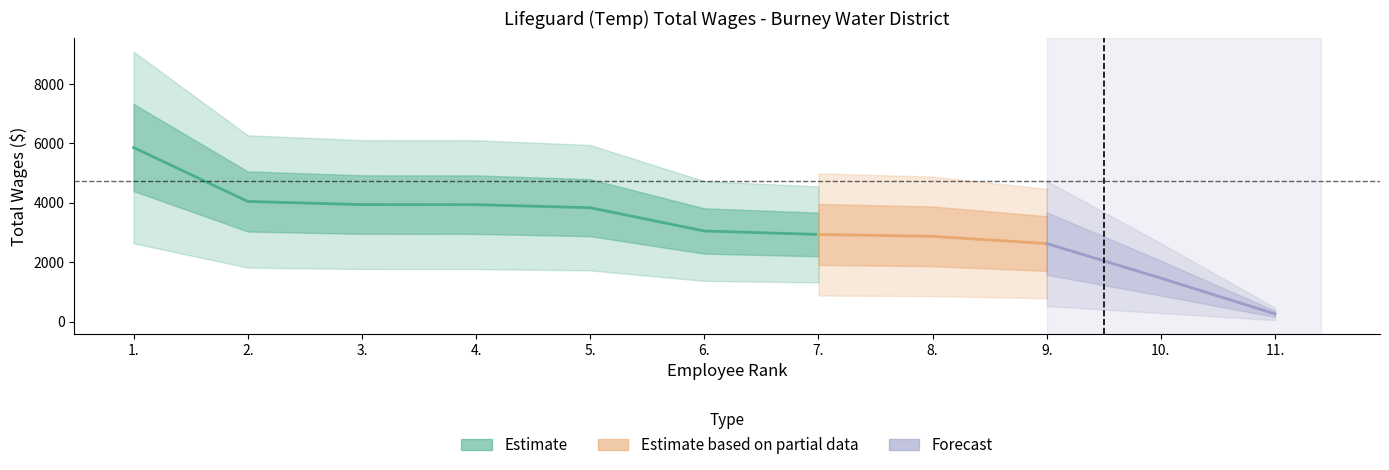

True or false: the data has more than 2 interior local peaks.

False